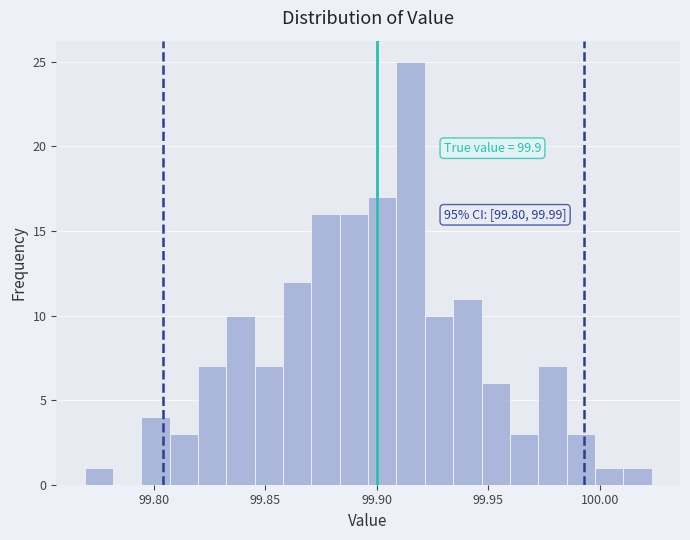

Around what value on the x-axis is the tallest bar? Give the approximate position of its centre, as read against the axis.

99.915